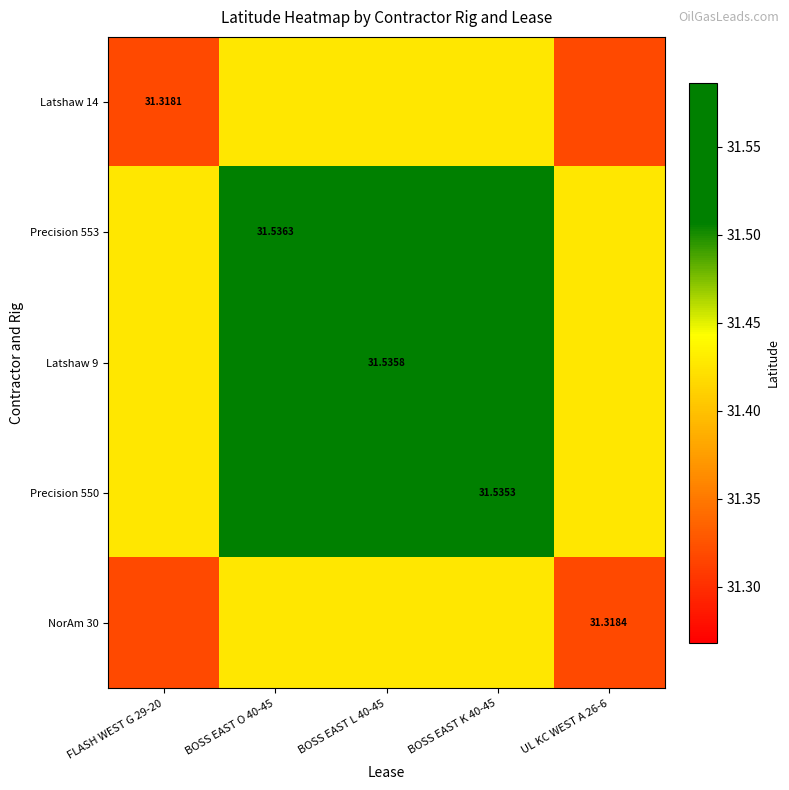

What is the total value across all series at BOSS EAST K 40-45?

157.5